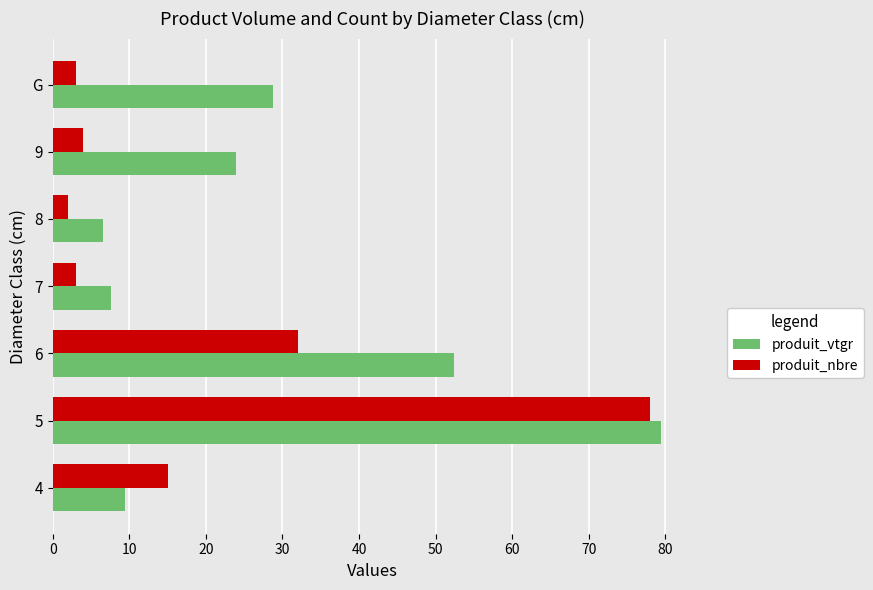

At which category is the sum across all series the highest?

5